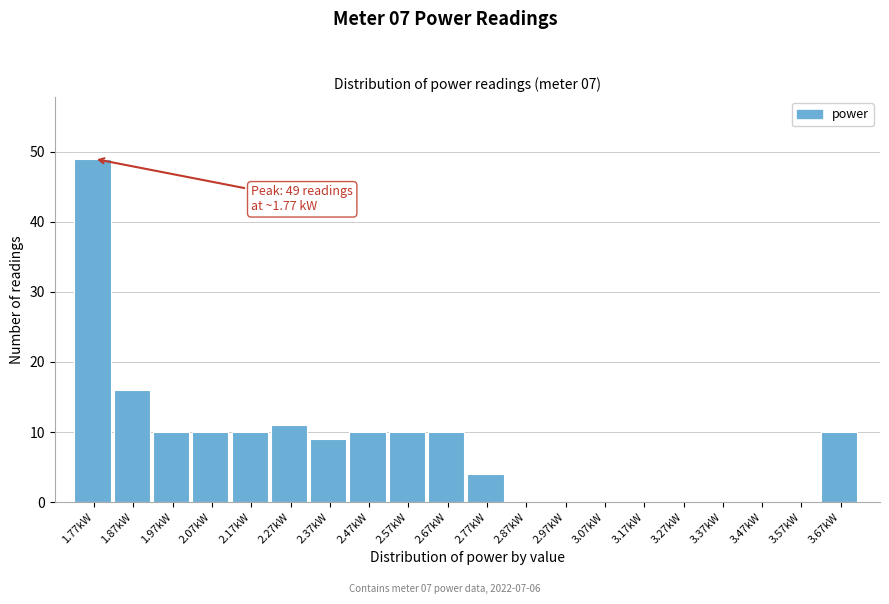

Over which range of the x-axis is the bar tallest?

1.72 to 1.82